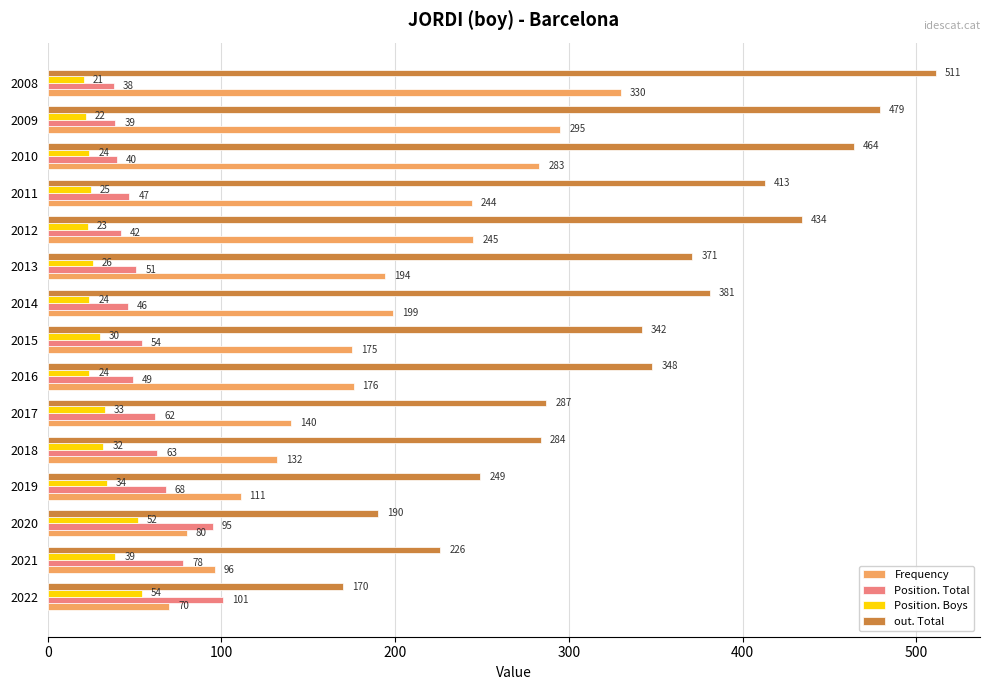

At which category is the sum across all series the highest?

2008